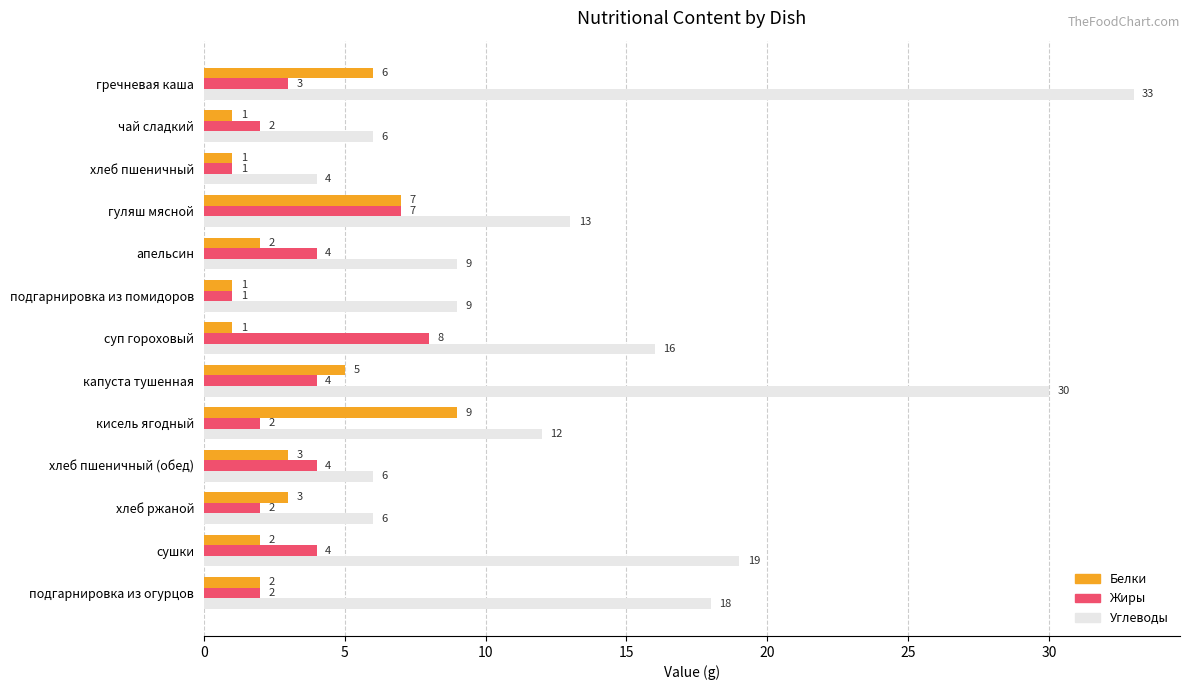

What is the sum of the Белки values at капуста тушенная and гуляш мясной?

12